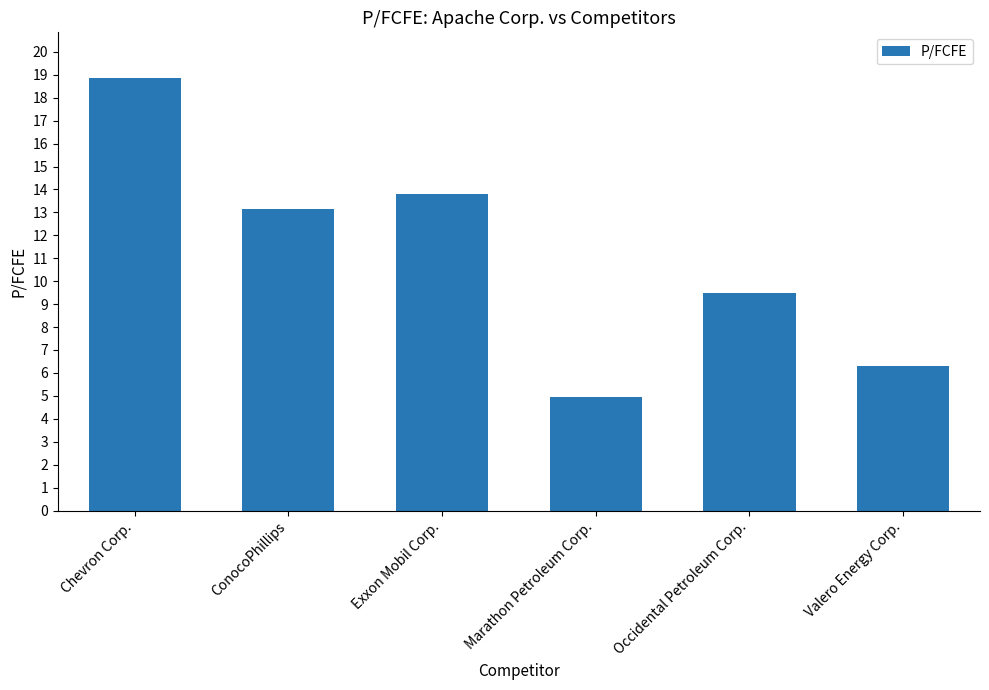

What is the label of the 3rd bar from the right?

Marathon Petroleum Corp.